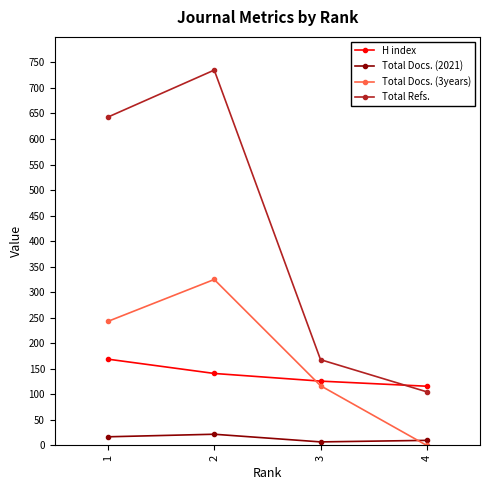

How many categories are shown in the chart?

4